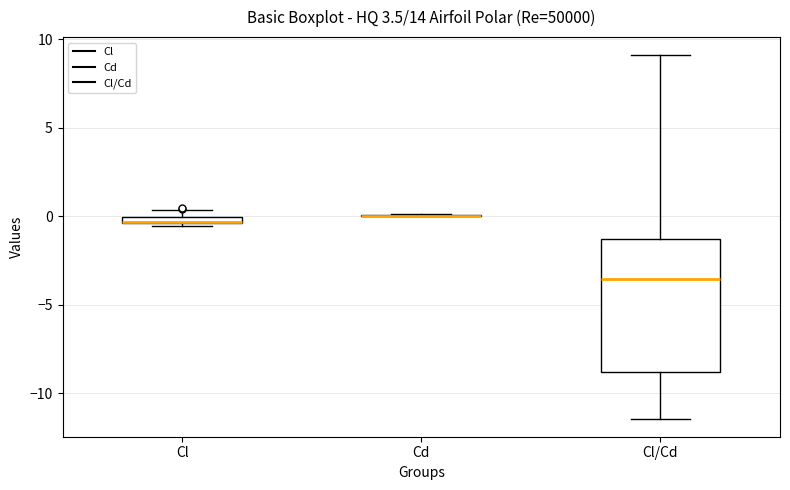

Comparing the boxes themselves (not the whiskers), which one is the tallest?

Cl/Cd